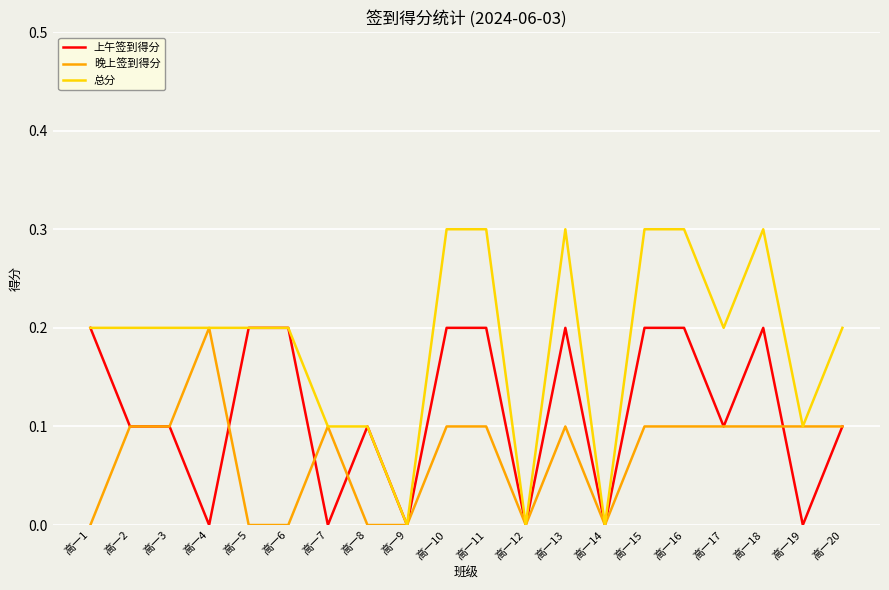

Which series has the largest range (max minus min)?

总分